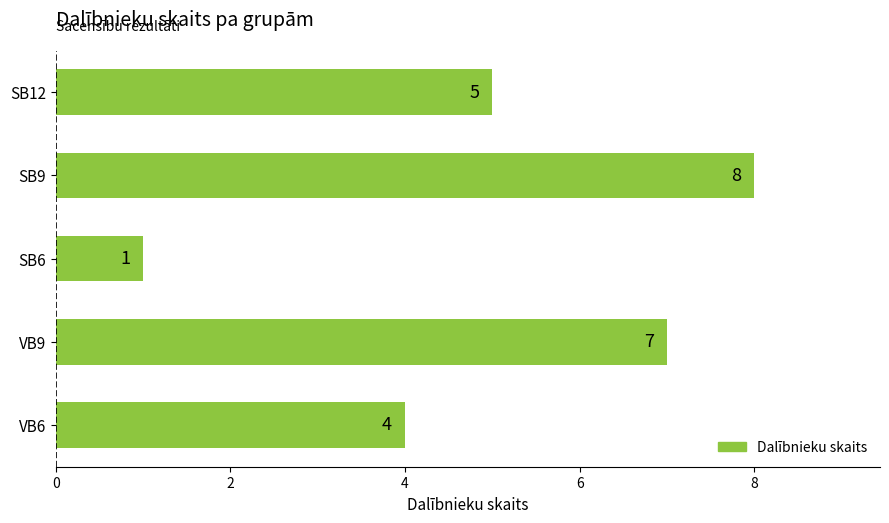

Count the number of data series in this chart.

1